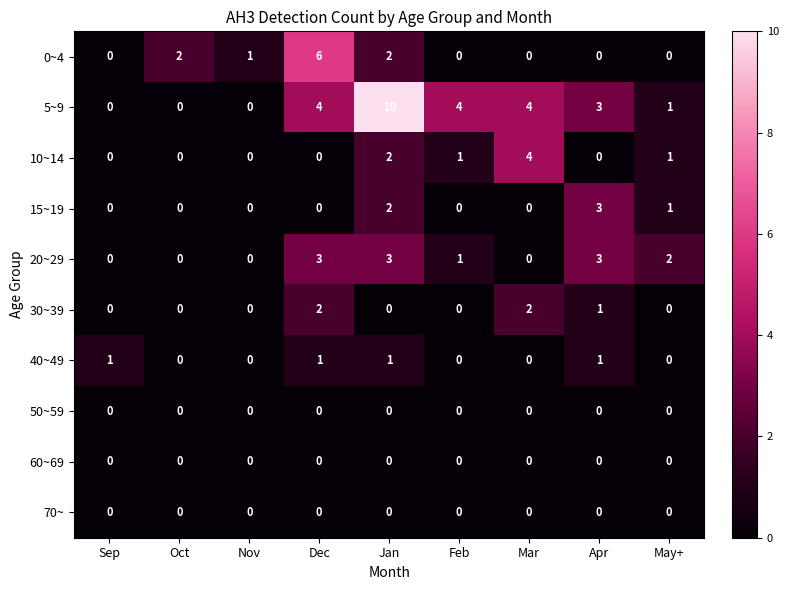

True or false: 50~59 has a value of 0 at Apr.

True